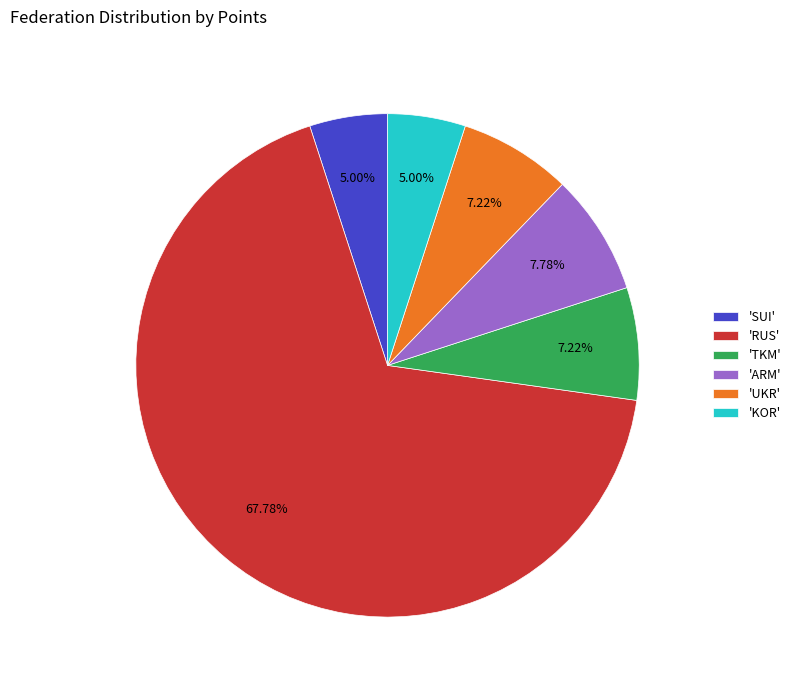

How many segments does this pie chart have?

6